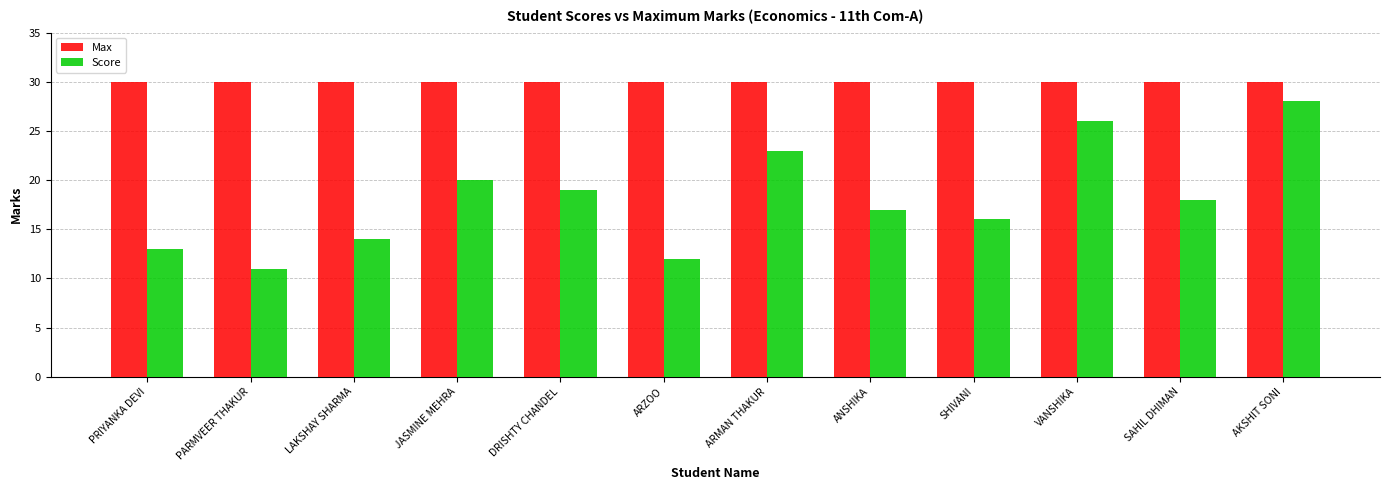

What are all the series names shown in the legend?

Max, Score